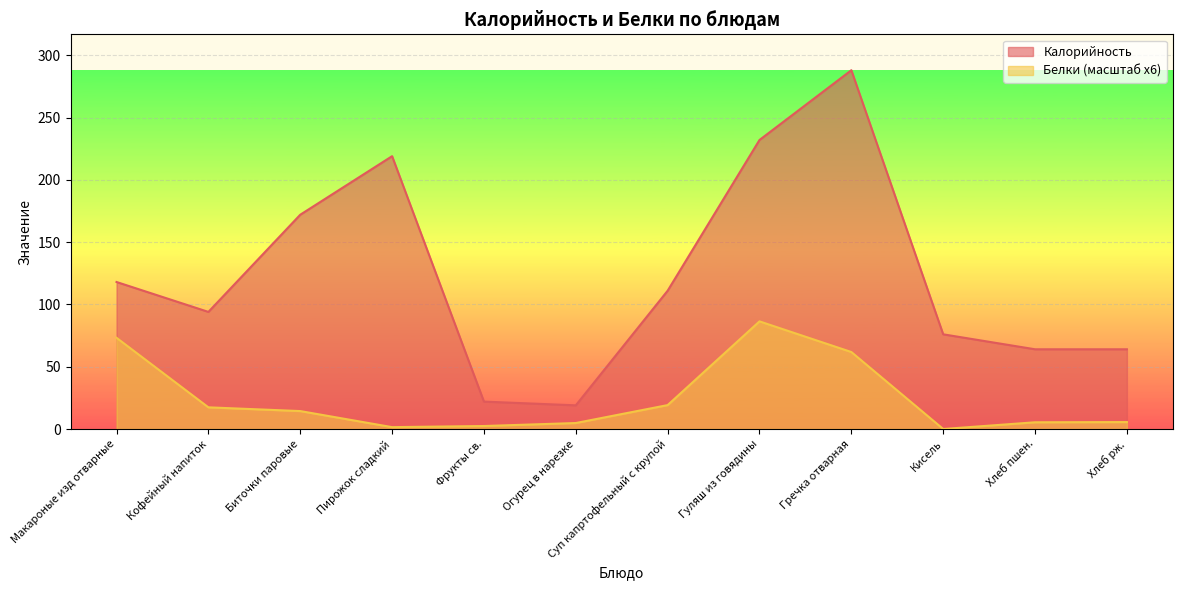

Reading left to right, extract all data points from this chart.

Калорийность: Макароные изд отварные=118.0	Кофейный напиток=94.0	Биточки паровые=172.0	Пирожок сладкий=219.0	Фрукты св.=22.0	Огурец в нарезке=19.0	Суп капртофельный с крупой=111.0	Гуляш из говядины=232.0	Гречка отварная=288.0	Кисель=76.0	Хлеб пшен.=64.0	Хлеб рж.=64.0
Белки: Макароные изд отварные=73.2	Кофейный напиток=17.4	Биточки паровые=14.4	Пирожок сладкий=1.5	Фрукты св.=2.4	Огурец в нарезке=4.8	Суп капртофельный с крупой=19.2	Гуляш из говядины=86.4	Гречка отварная=61.8	Кисель=0.0	Хлеб пшен.=5.4	Хлеб рж.=5.6